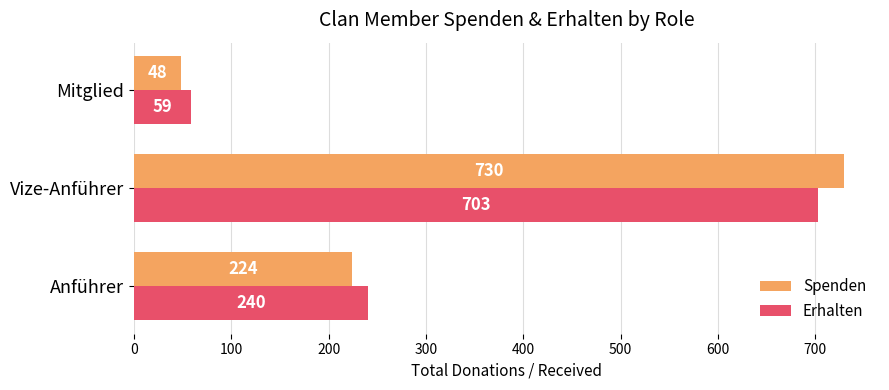

What is the greatest value displayed?

730